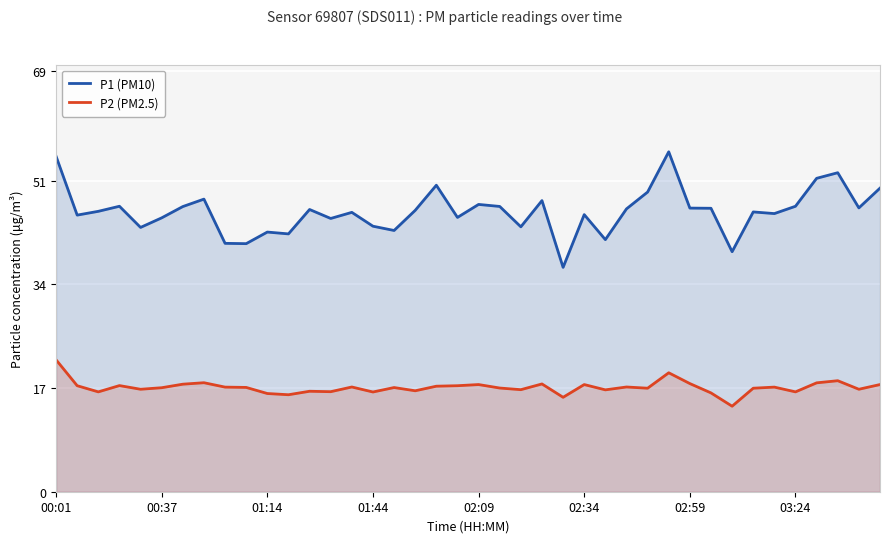

What are all the series names shown in the legend?

P1 (PM10), P2 (PM2.5)